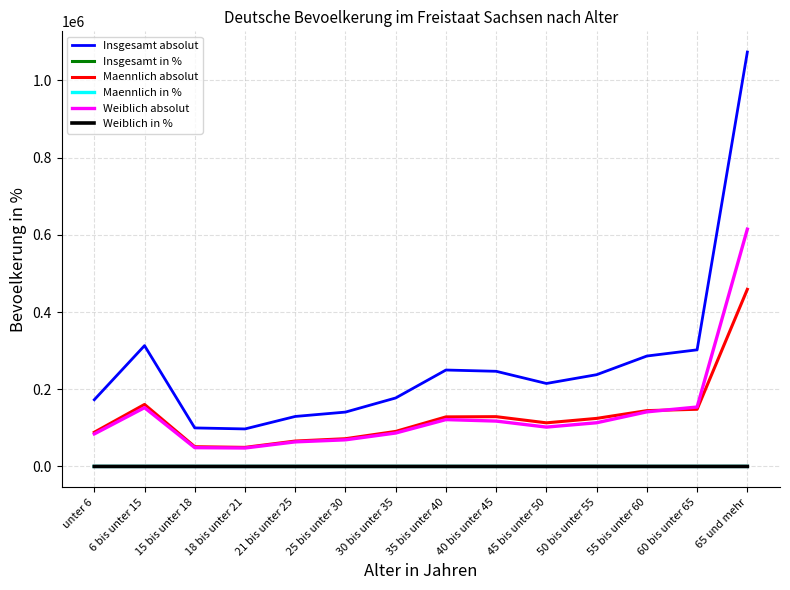

What are all the series names shown in the legend?

Insgesamt absolut, Insgesamt in %, Maennlich absolut, Maennlich in %, Weiblich absolut, Weiblich in %